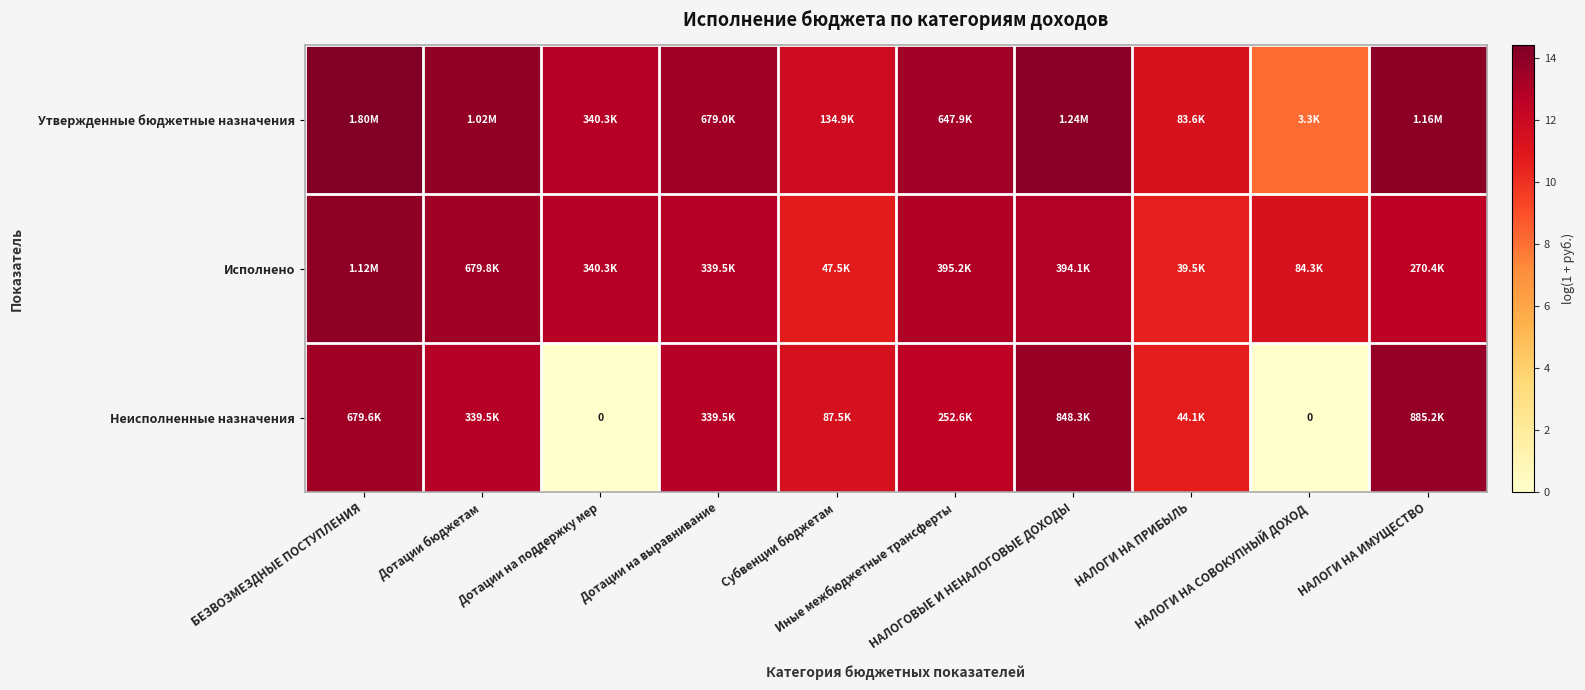

What is the minimum value for Утвержденные бюджетные назначения?

8.1